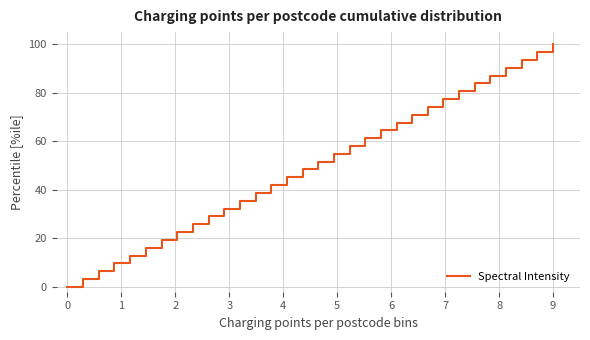

What is the greatest value displayed?

100.0